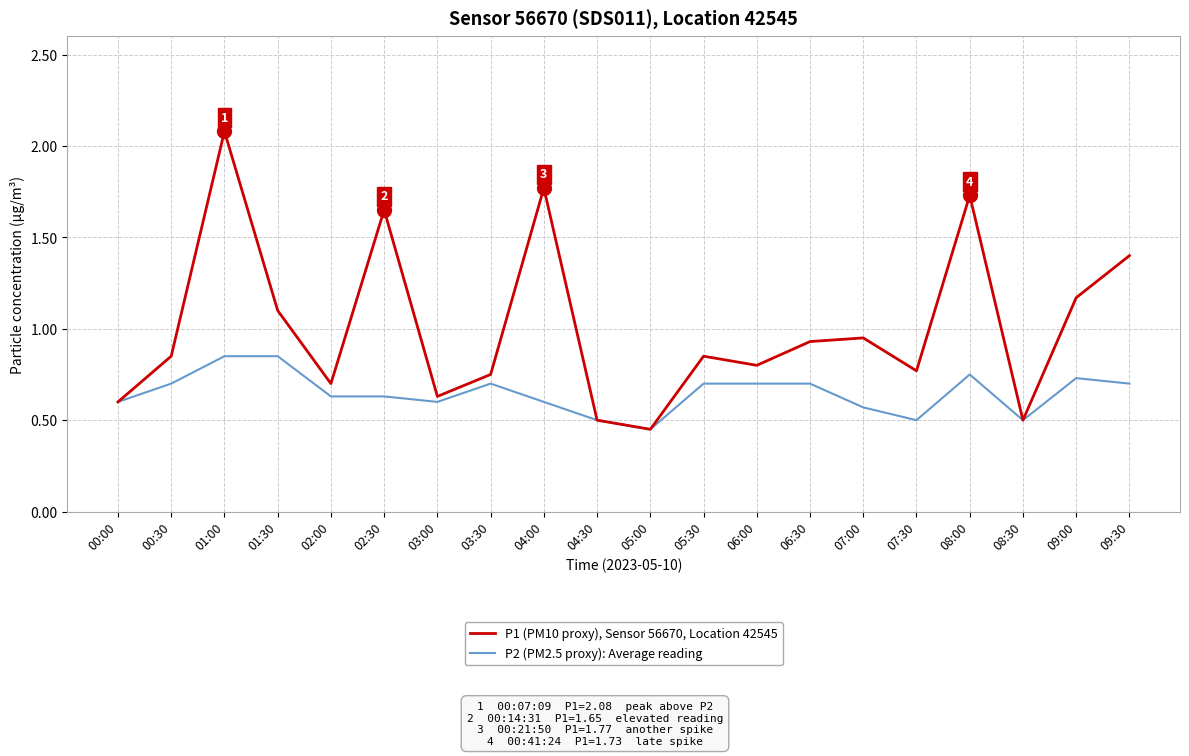

At 04:00, list the series in order from largest to smallest.

P1 (PM10 proxy), Sensor 56670, Location 42545, P2 (PM2.5 proxy): Average reading